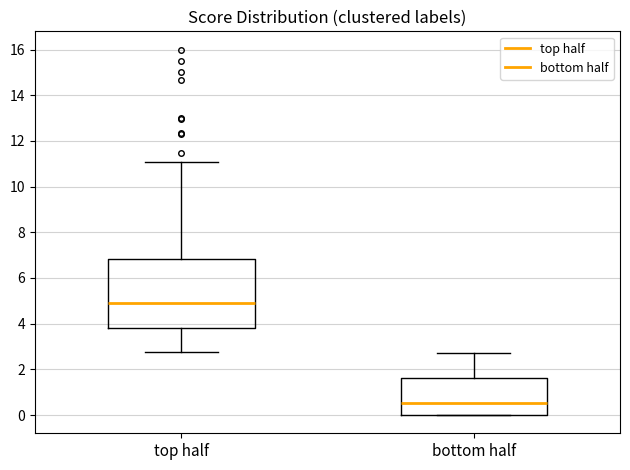

Where is the upper edge of the box for bottom half on the y-axis? The values are not printed on the chart, so give them approximately, as read against the axis.

1.6